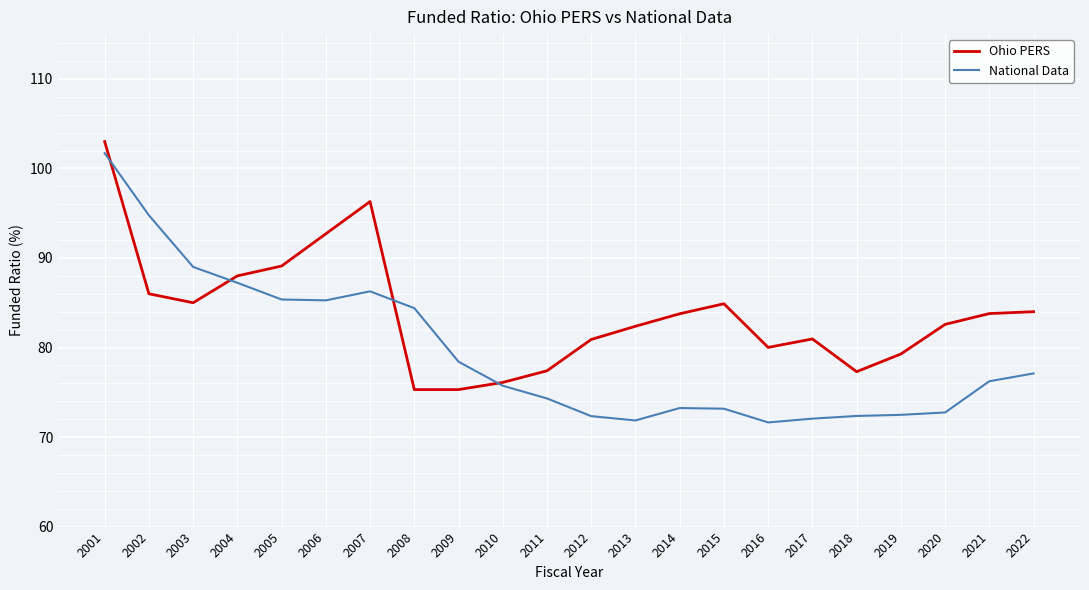

Which series changed the most between 2005 and 2015?

National Data